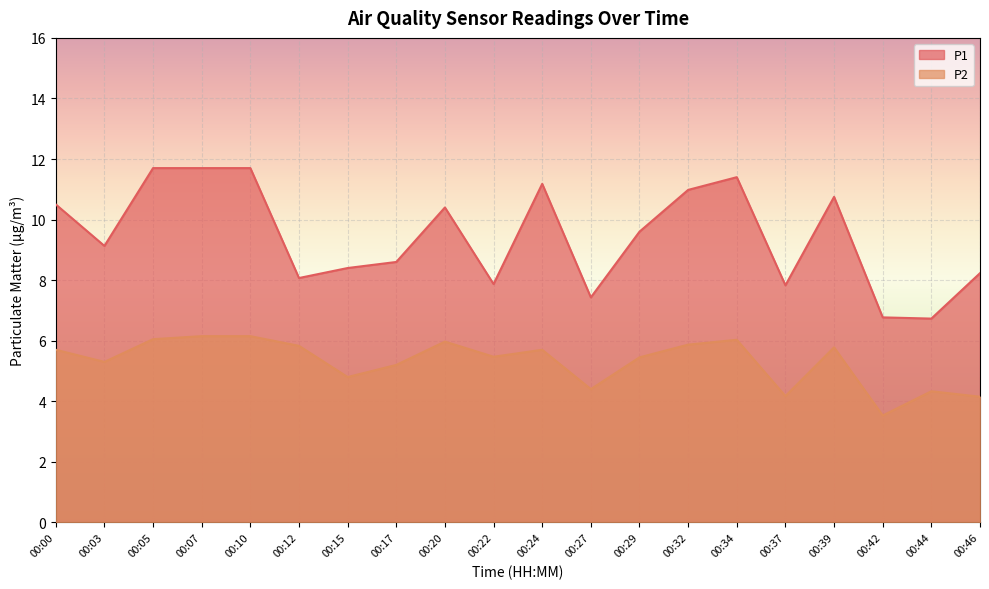

Which series has the largest range (max minus min)?

P1